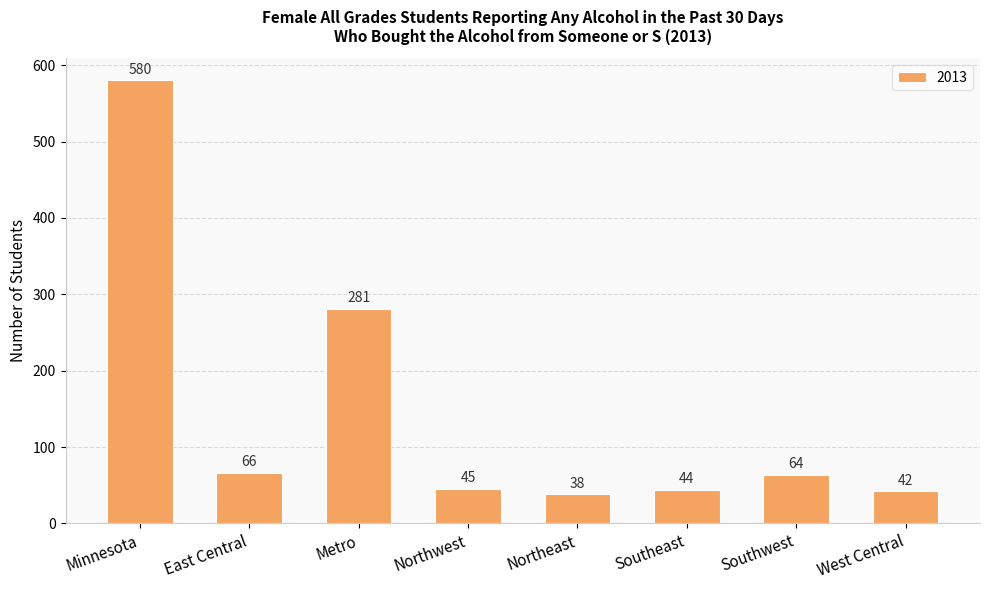

Reading left to right, what are all the values shown in this chart?

580	66	281	45	38	44	64	42